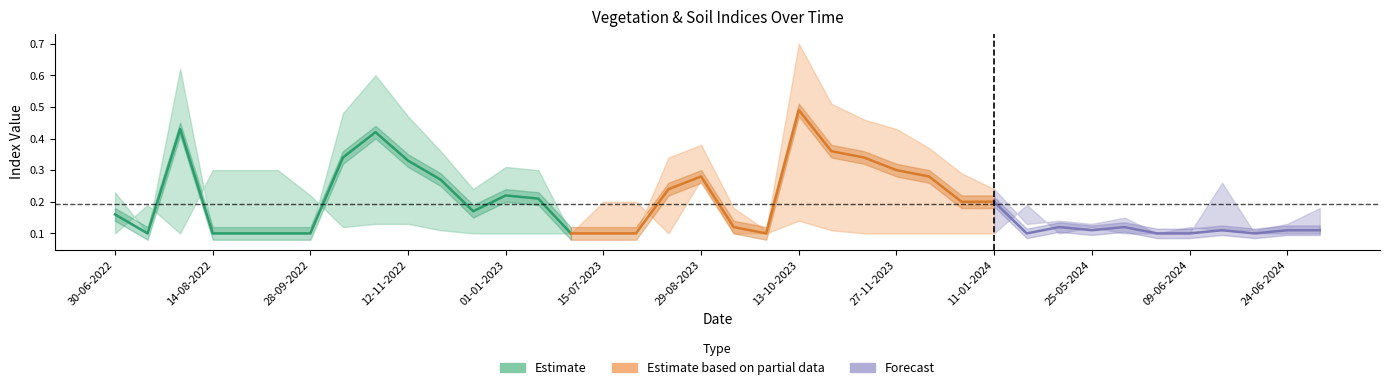

At which category does ndvi reach its first local valley?

15-07-2022